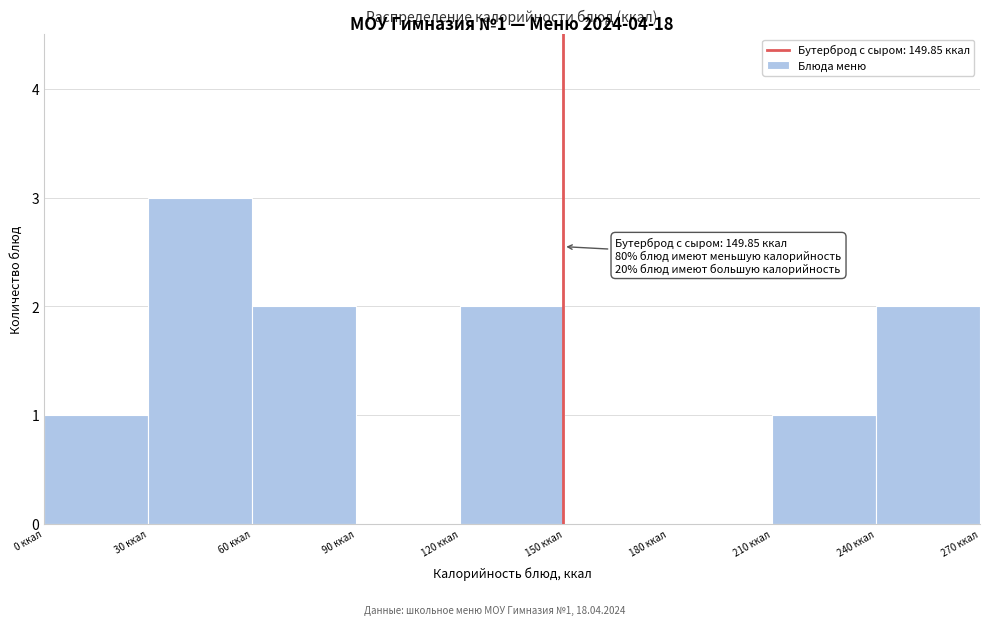

Over which range of the x-axis is the bar tallest?

30 to 60